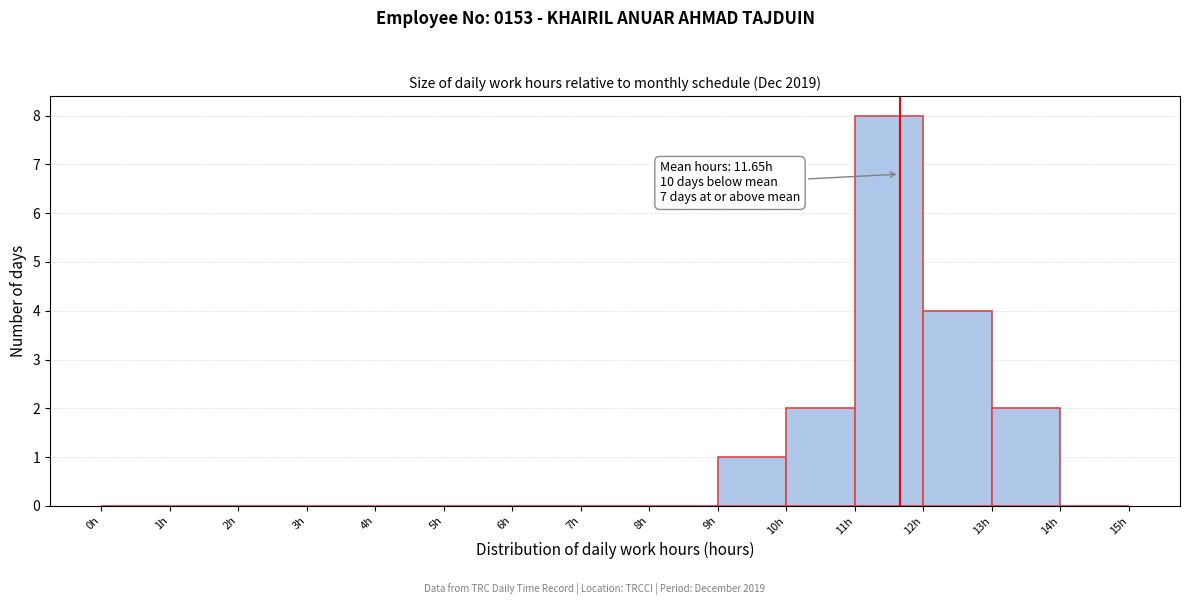

Which range on the x-axis has the tallest bar?

11 to 12